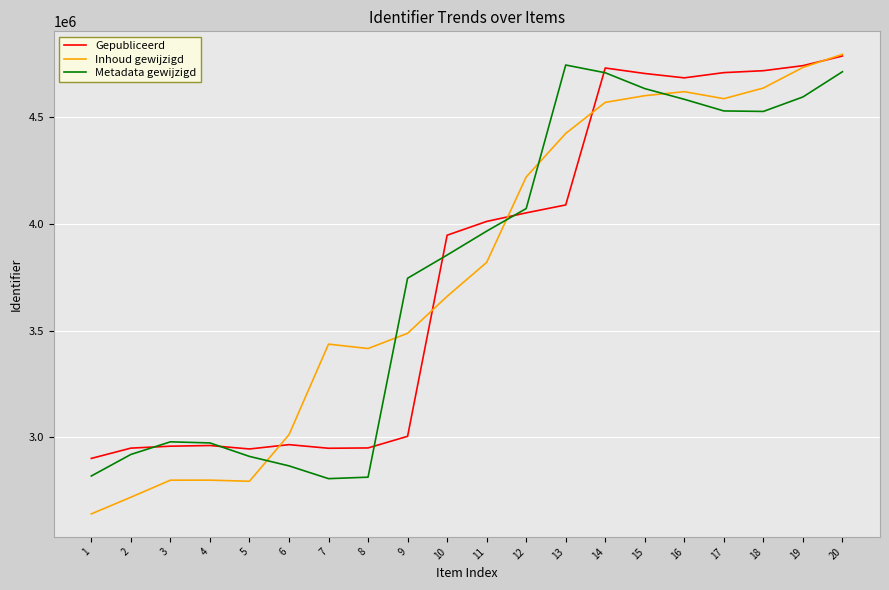

What is the spread (max minus min) of values at 7?

629365.8